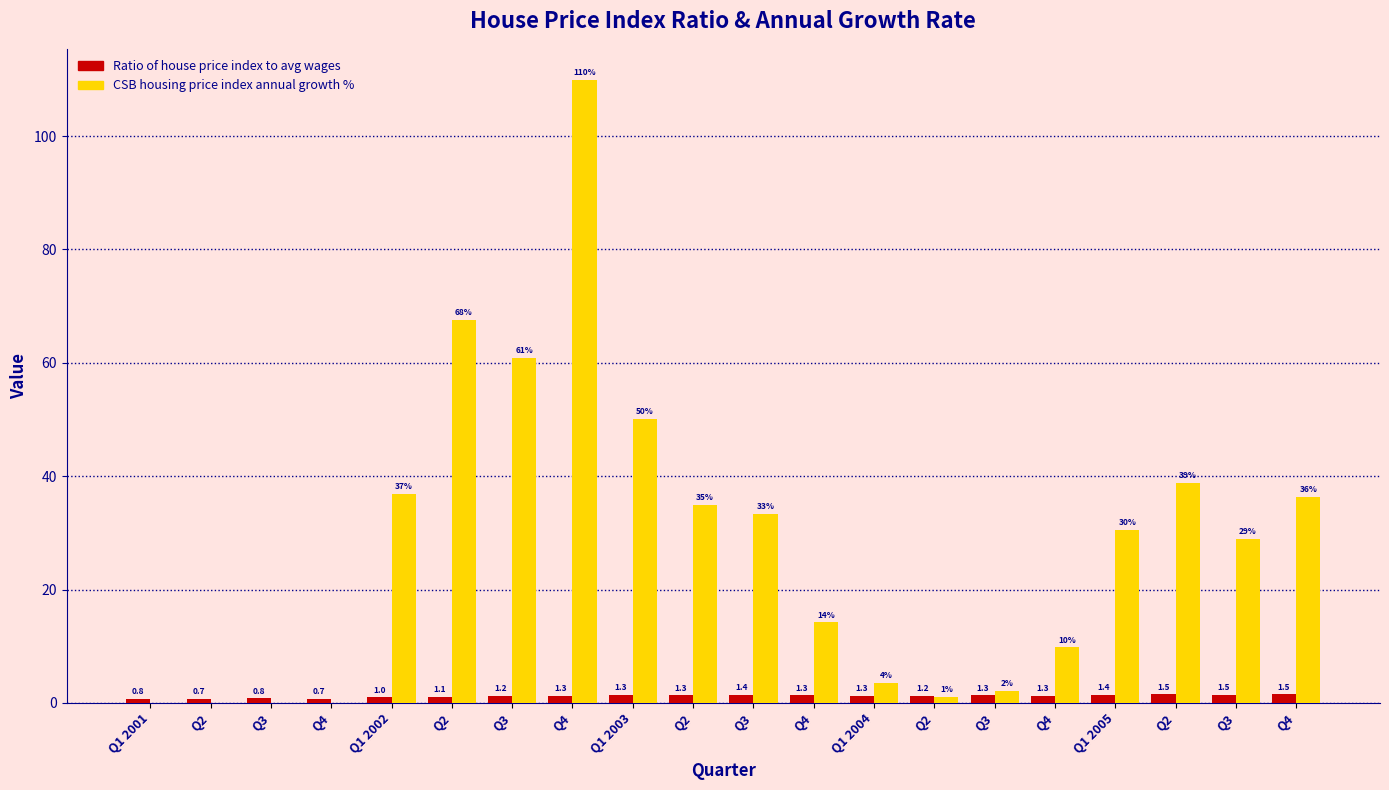

Are the bars horizontal?

No